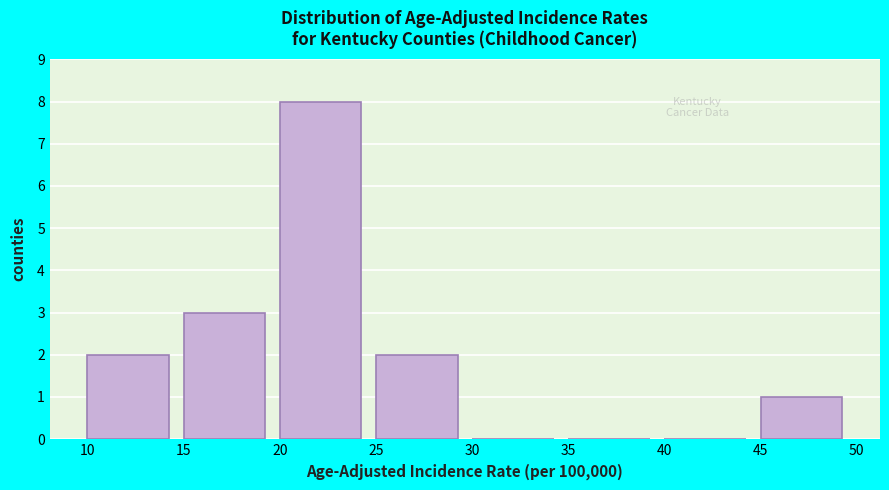

Reading left to right, transcribe this chart: for each bar, give the range it covers on the x-axis and its height. The values are not printed on the chart, so give them approximately, as read against the axis.

10 to 15: 2
15 to 20: 3
20 to 25: 8
25 to 30: 2
30 to 35: 0
35 to 40: 0
40 to 45: 0
45 to 50: 1